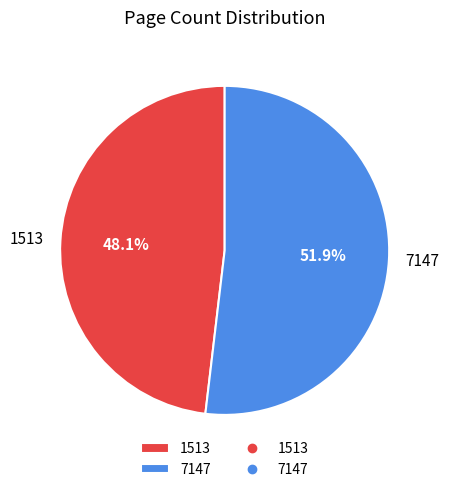

To the nearest percent, what is the average slice percentage?

50%